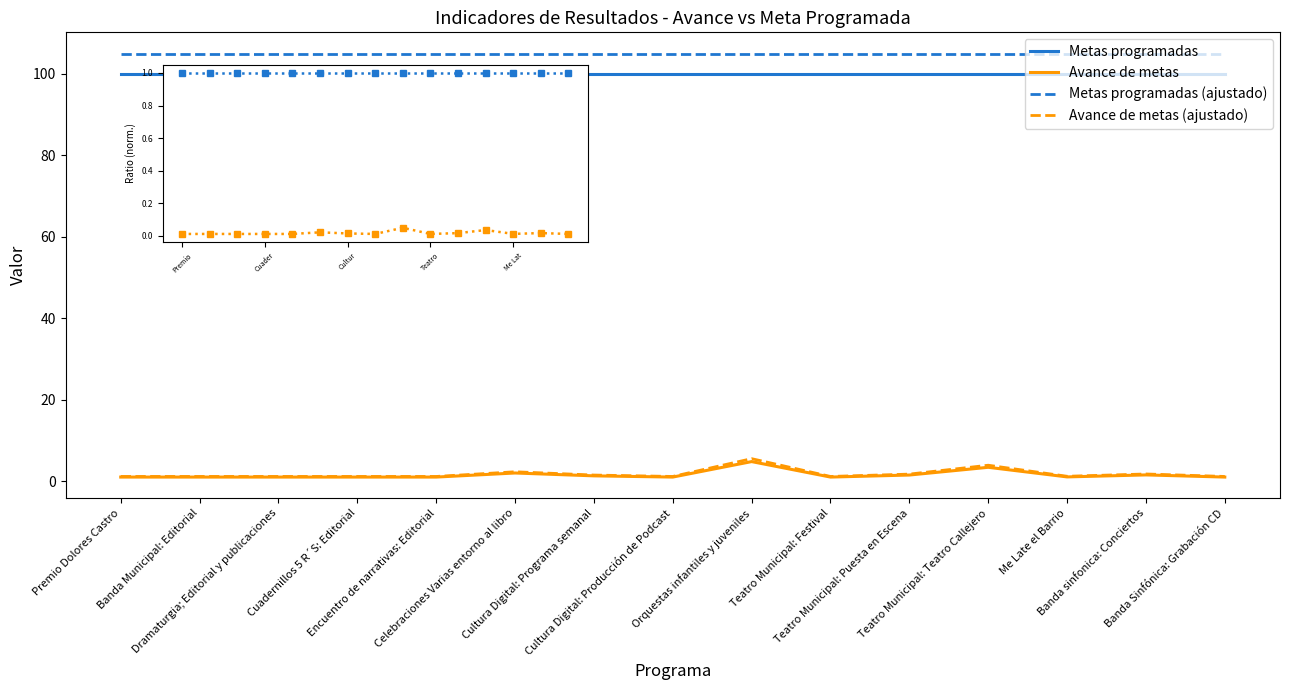

What is the spread (max minus min) of values at Me Late el Barrio?

104.0